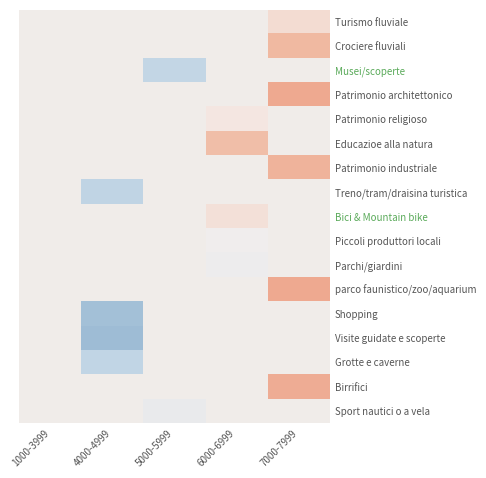

What is the greatest value displayed?

0.6